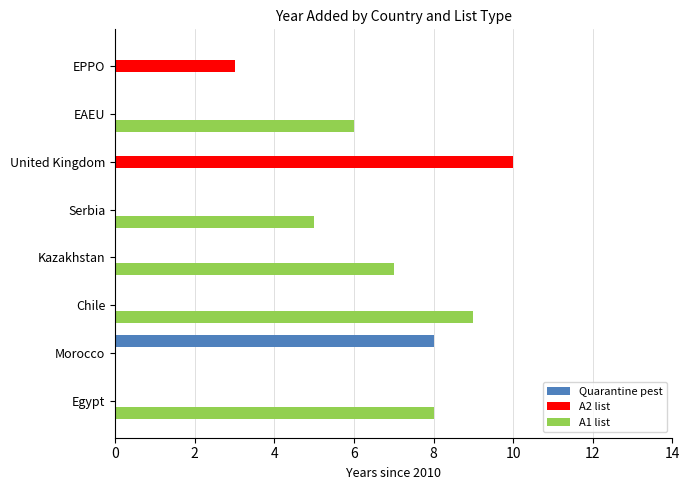

True or false: Quarantine pest has a value of 0 at United Kingdom.

True